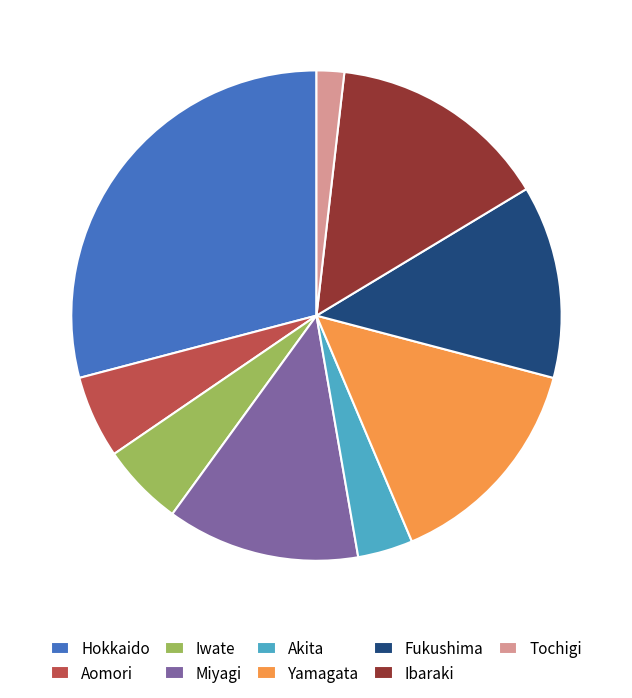

Is the sum of Ibaraki and Tochigi greater than half?

No